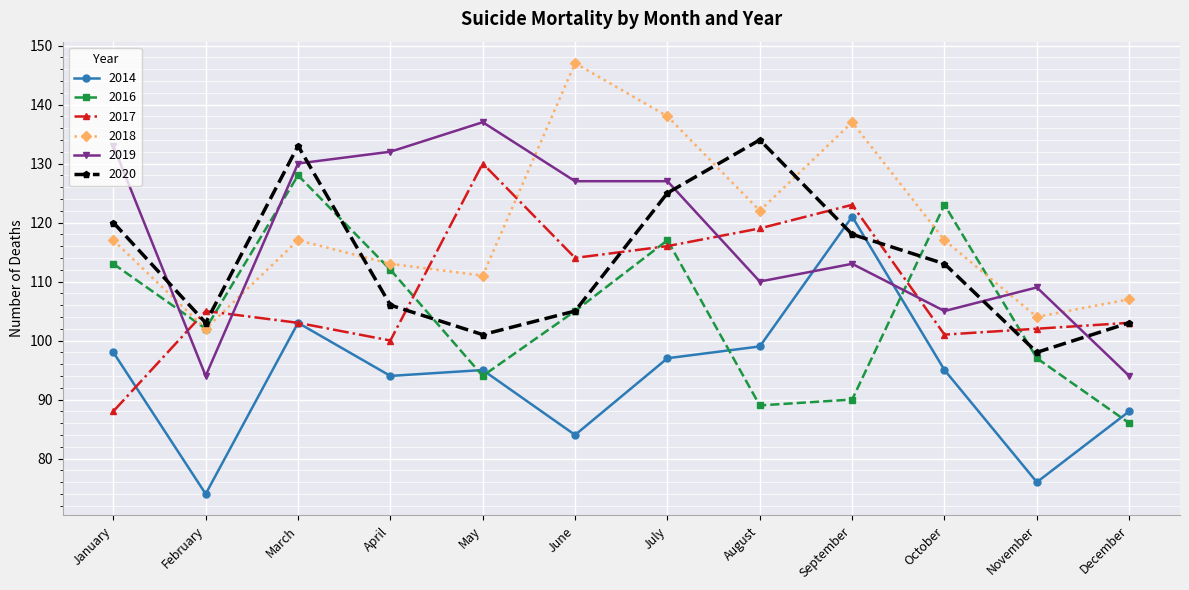

The 2014 series shows 99 at August. True or false?

True